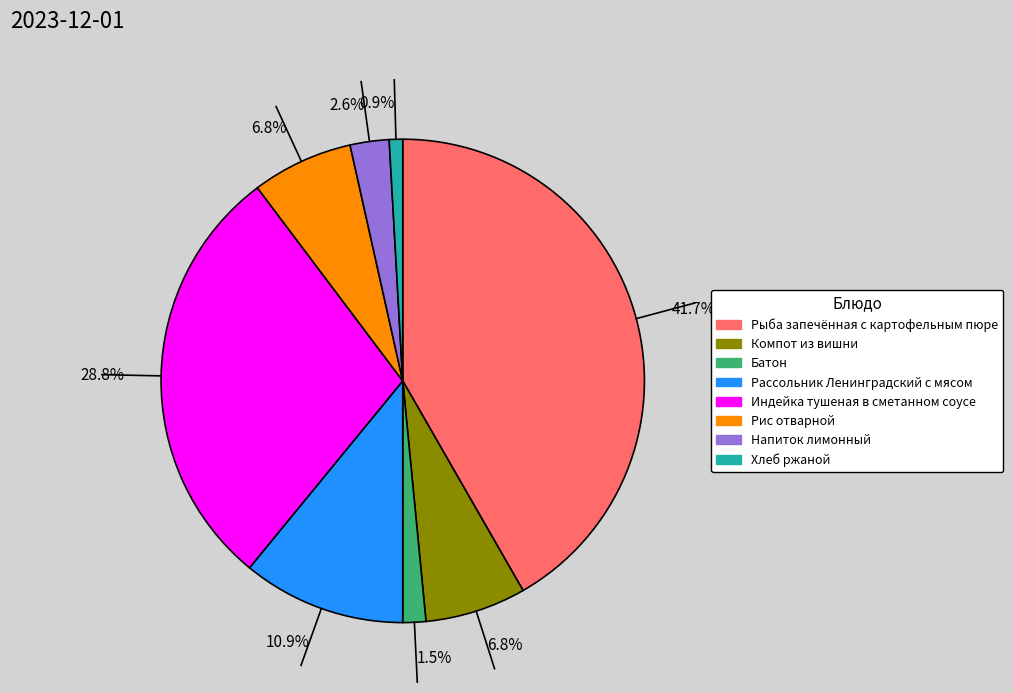

Does any single category account for the majority?

No